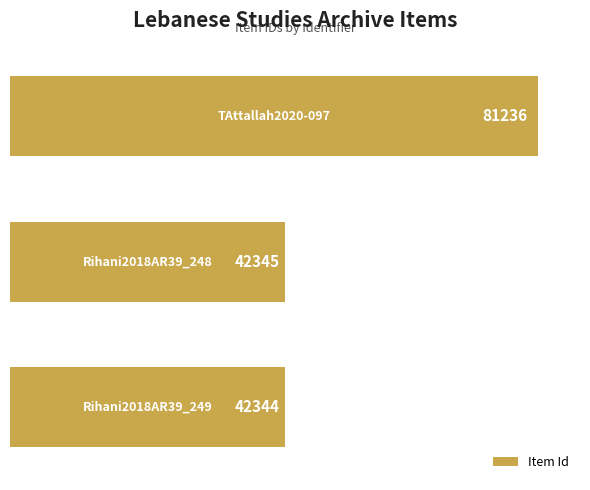

What is the value of the 3rd bar from the top?

42344